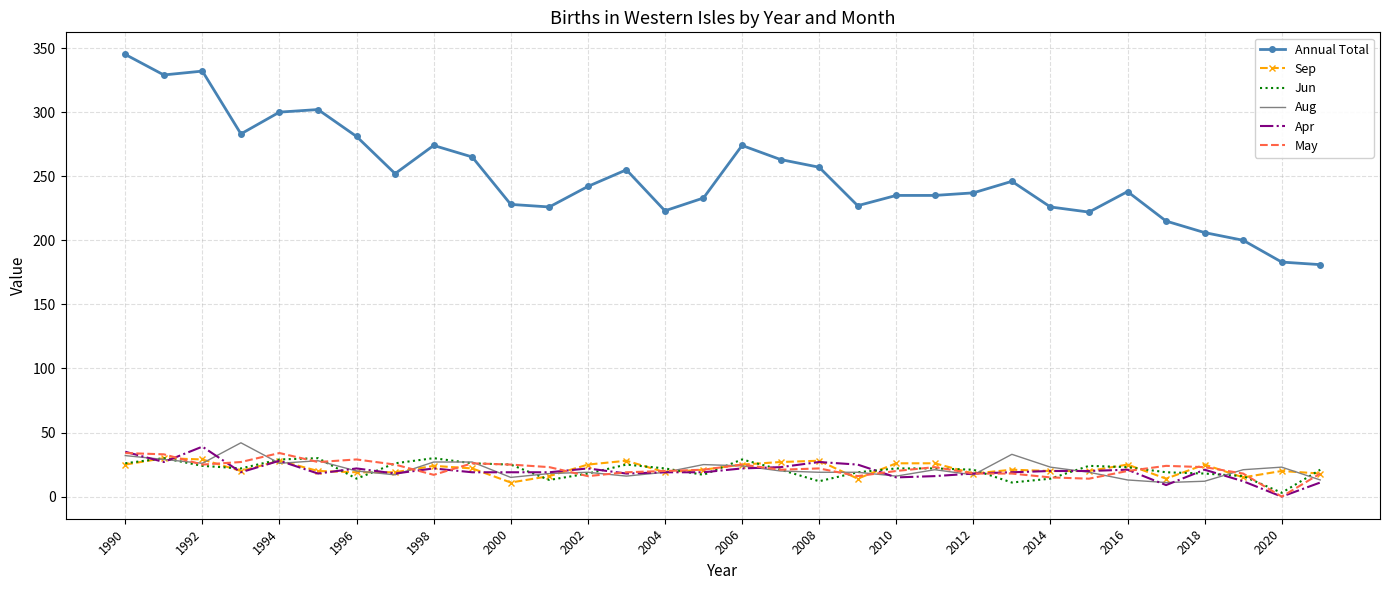

What is the highest value of the Sep series?

30